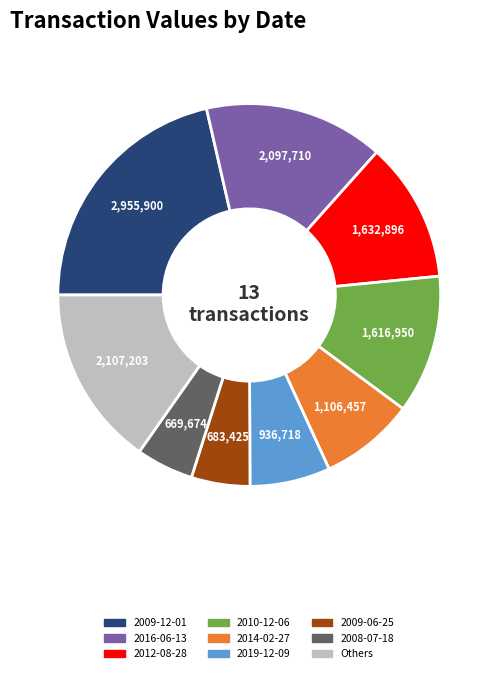

How many segments does this pie chart have?

9